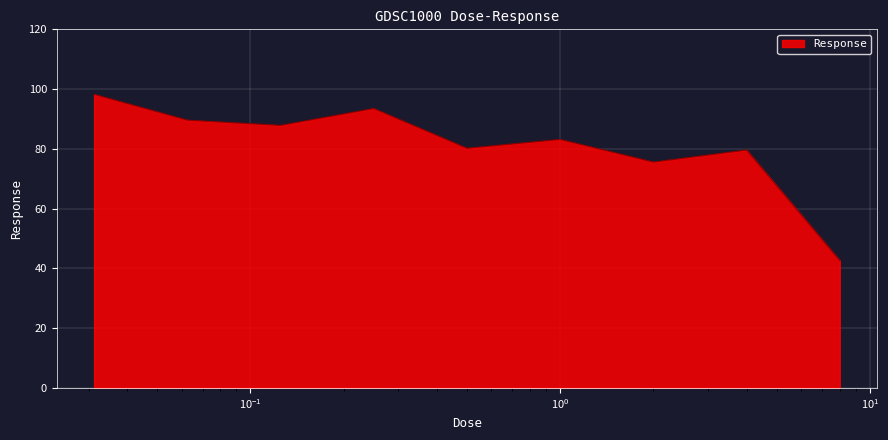

What is the difference between the maximum and minimum values?

55.6